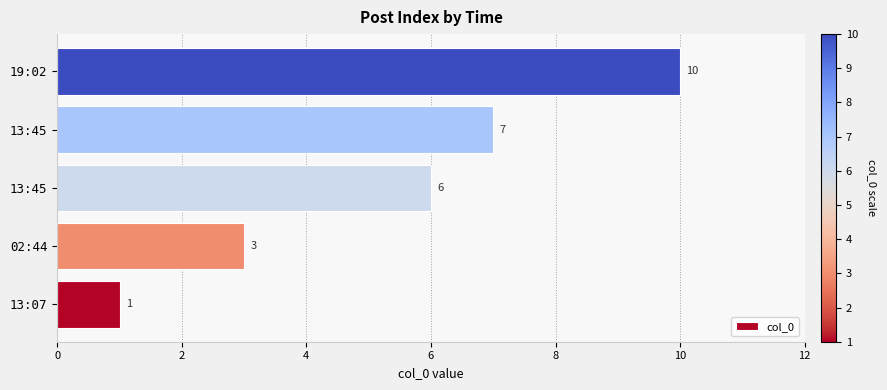

Which category has the highest value across all series?

19:02